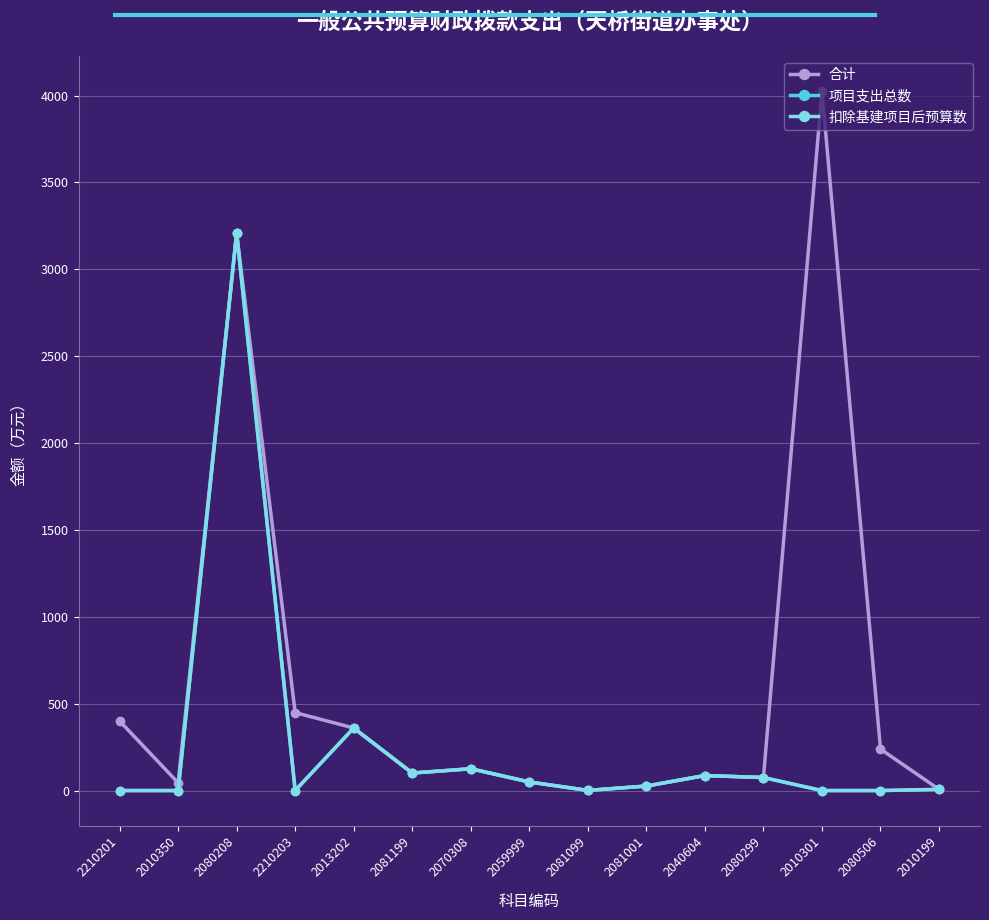

How many lines are shown in the chart?

3